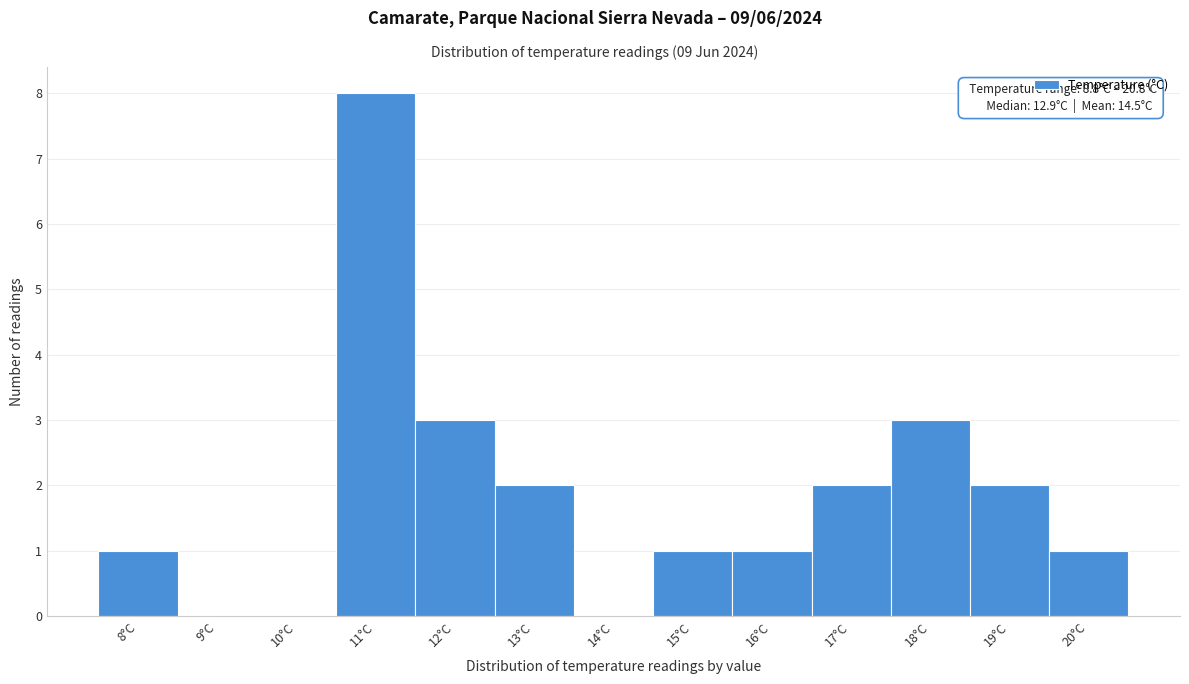

Reading left to right, transcribe all the data shown in this chart.

8°C=1	9°C=0	10°C=0	11°C=8	12°C=3	13°C=2	14°C=0	15°C=1	16°C=1	17°C=2	18°C=3	19°C=2	20°C=1